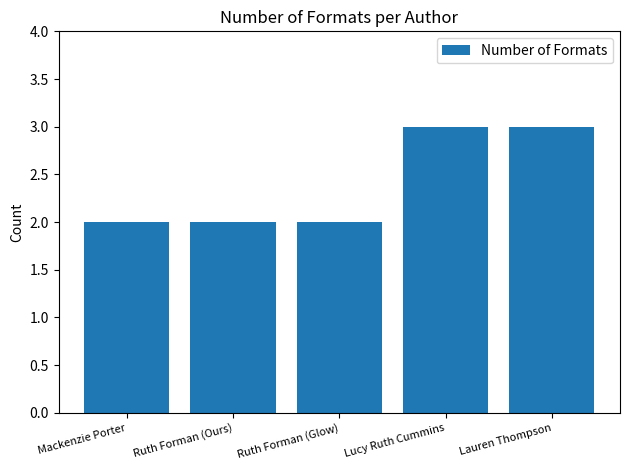

What is the average value?

2